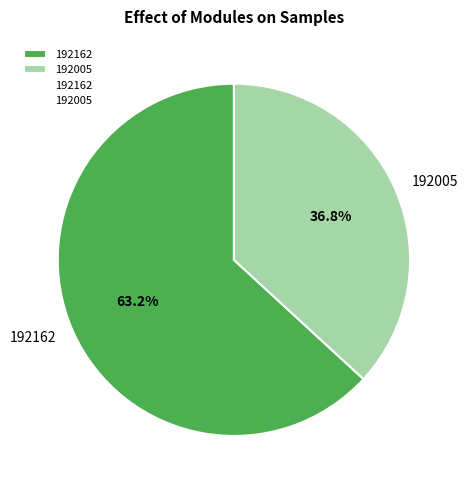

What portion of the pie excludes 192162?

36.8%